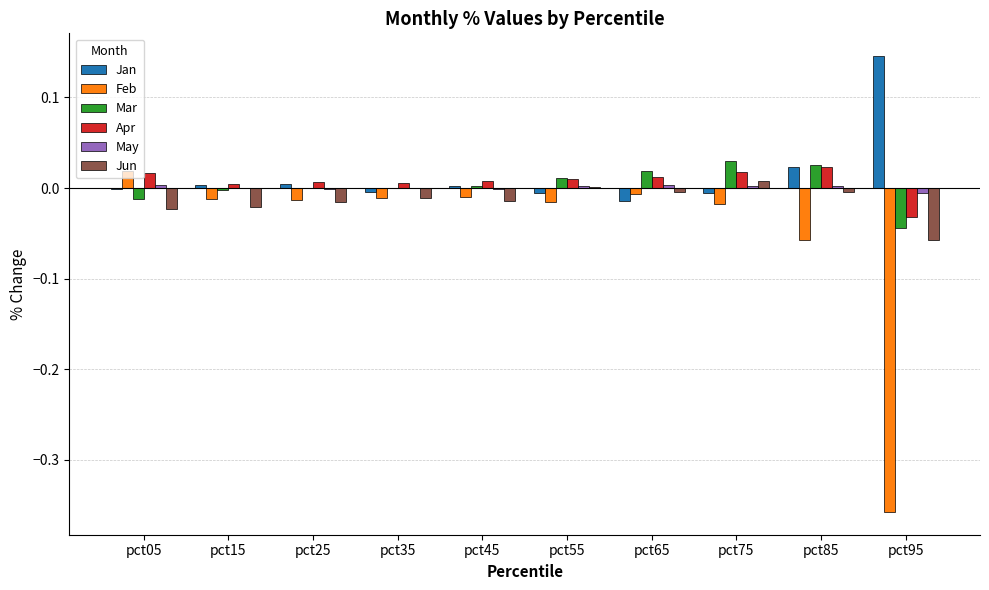

Which label corresponds to the largest value in the chart?

pct95